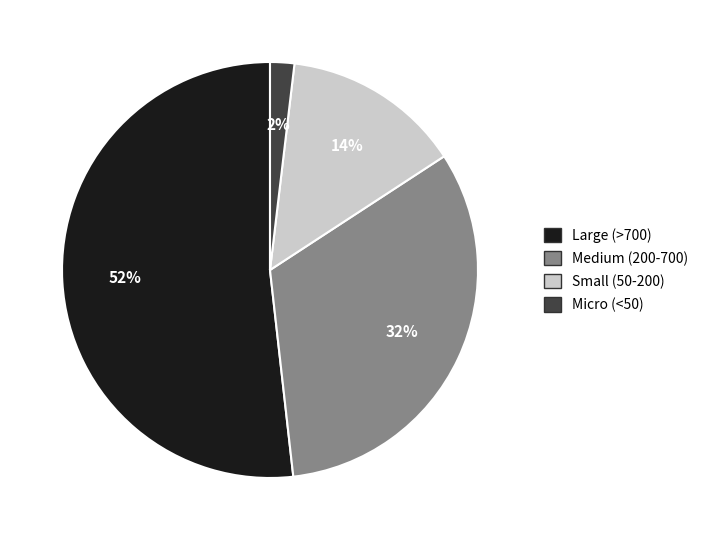

Which has a higher value, Medium (200-700) or Small (50-200)?

Medium (200-700)